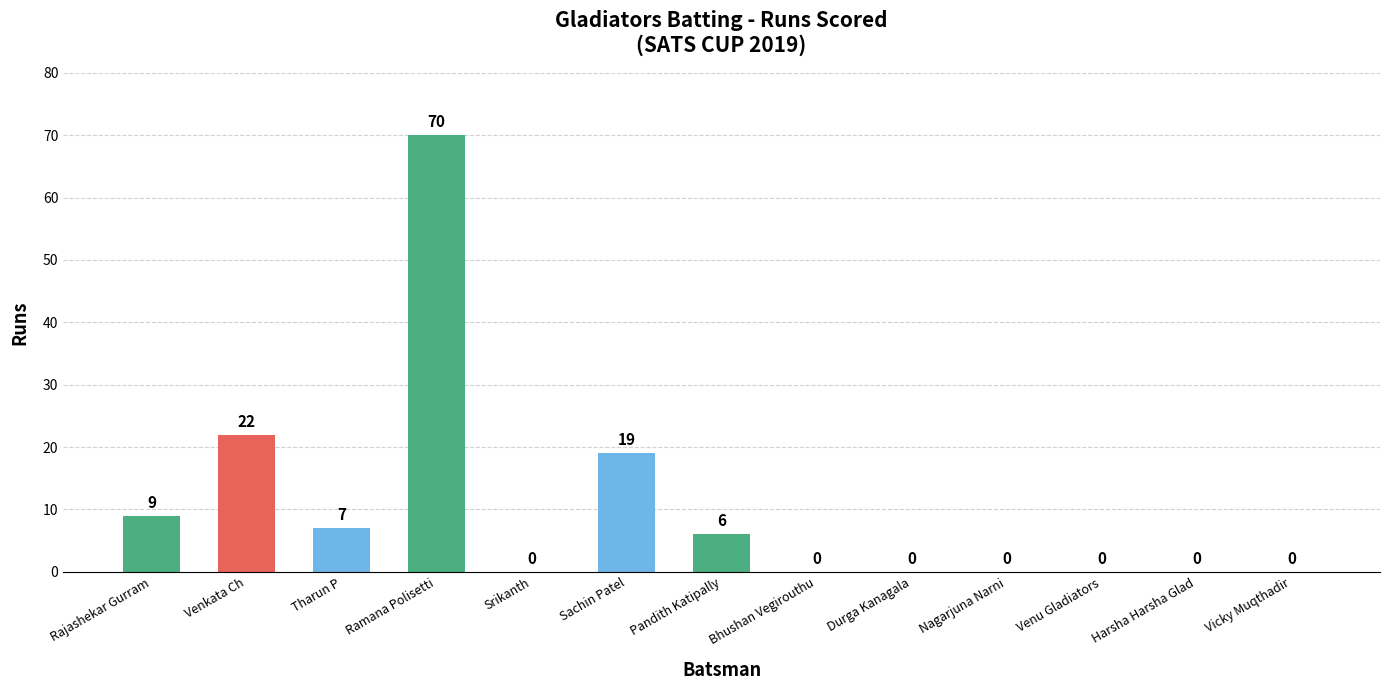

What is the sum of all values?

133